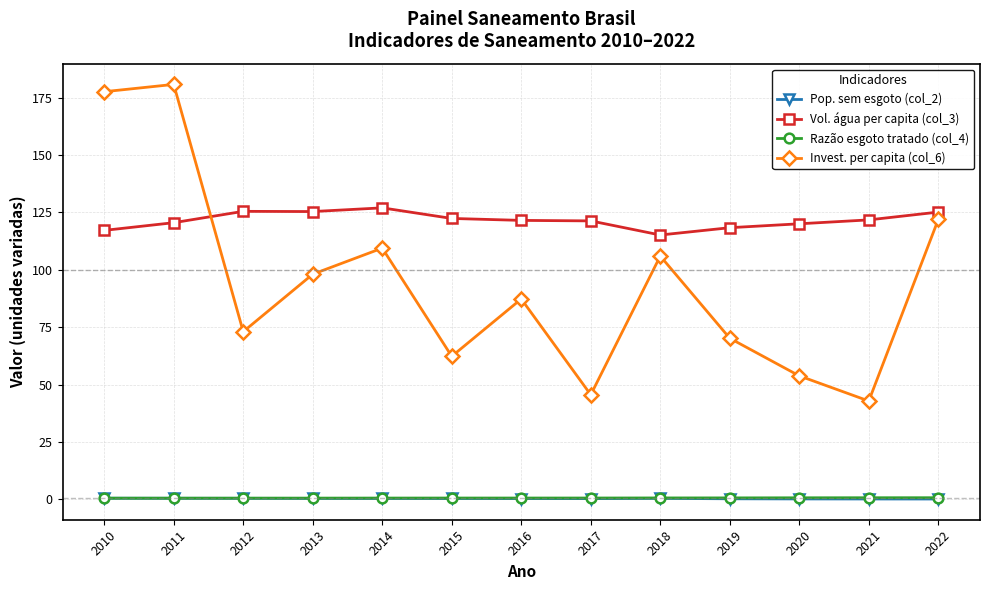

What is the sum of the Pop. sem esgoto (col_2) values at 2014 and 2010?

1.0